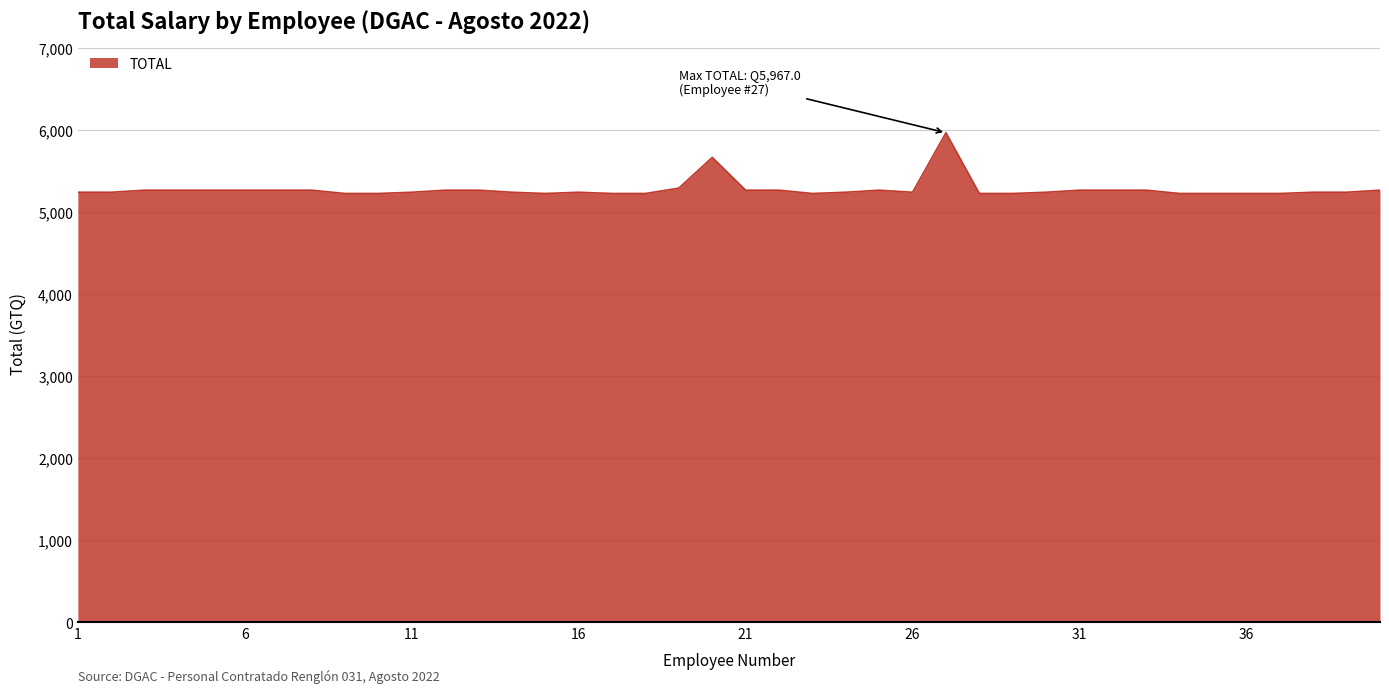

What is the greatest value displayed?

5967.0